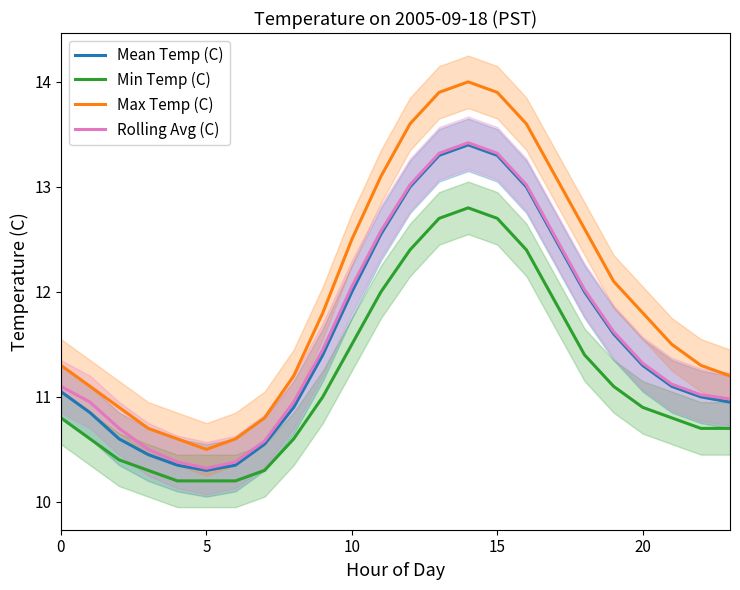

How many lines are shown in the chart?

4